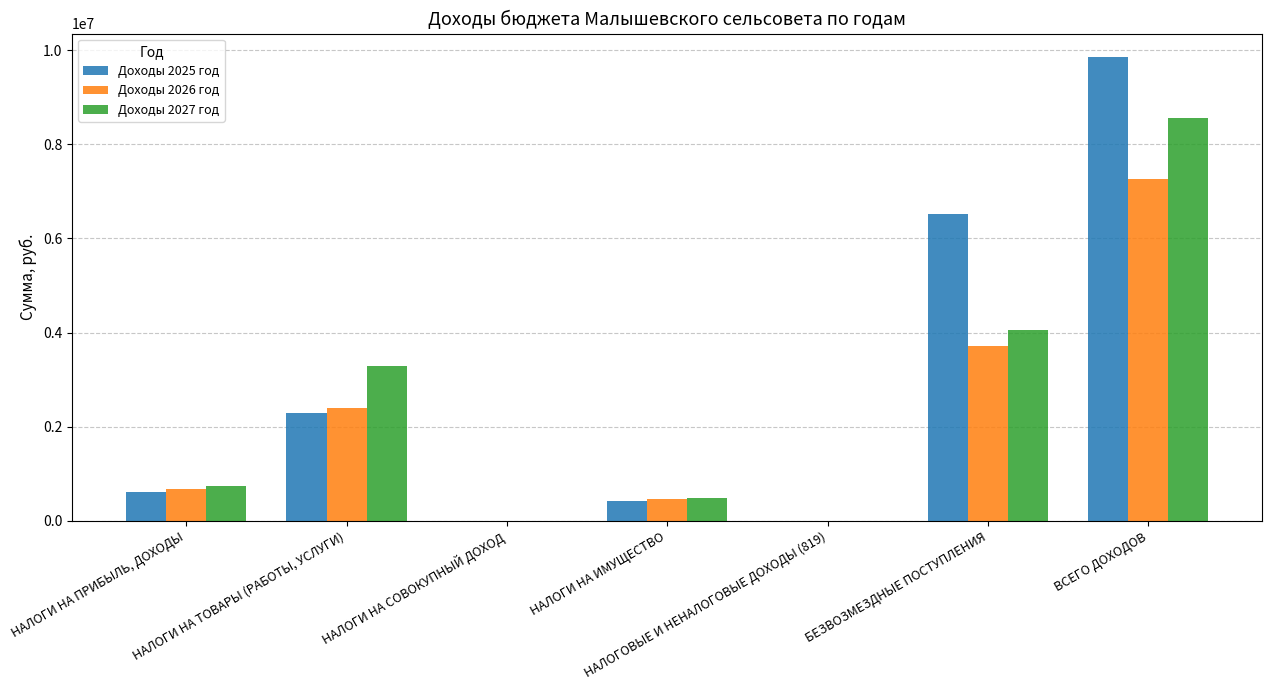

What is the average value of the Доходы 2027 год series?

2447771